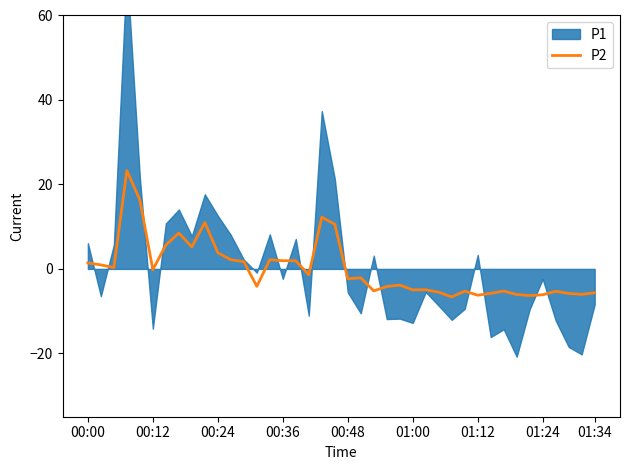

What is the minimum value for P2?

-6.6